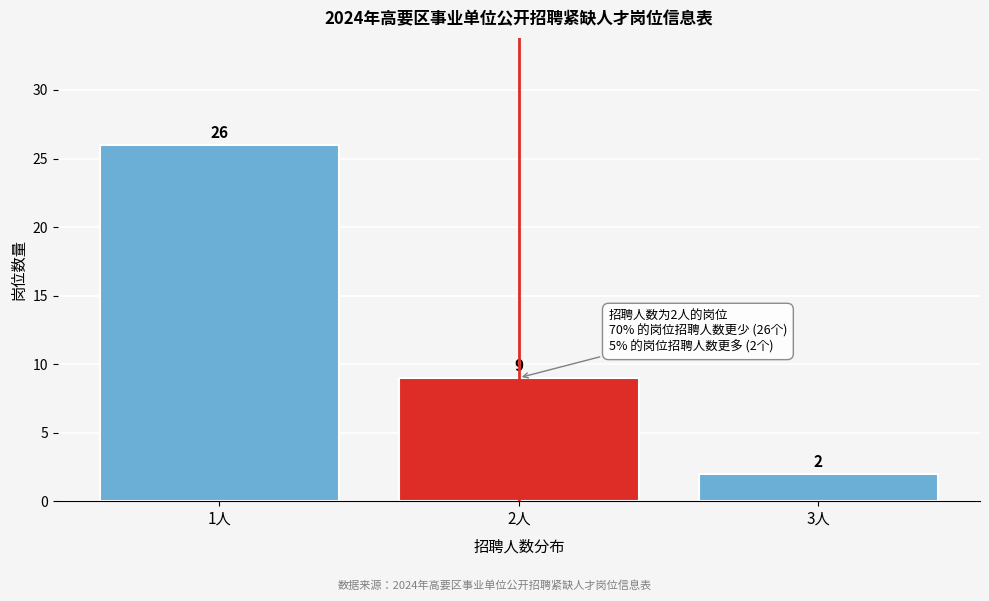

Reading left to right, transcribe this chart: for each bar, give the range it covers on the x-axis and its height.

0.5 to 1.5: 26
1.5 to 2.5: 9
2.5 to 3.5: 2